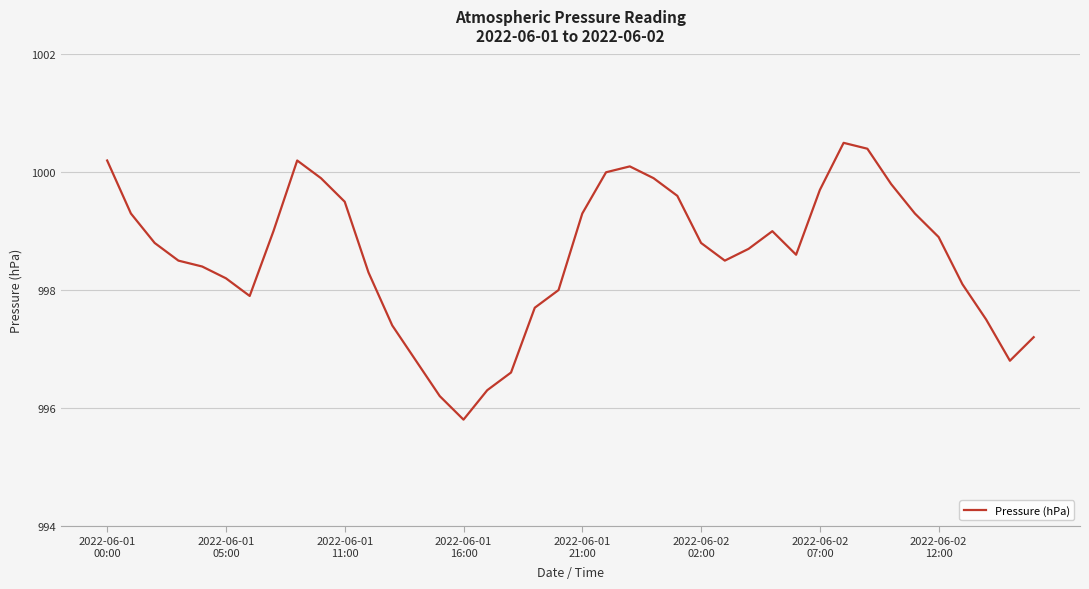

What is the difference between the maximum and minimum values?

4.7